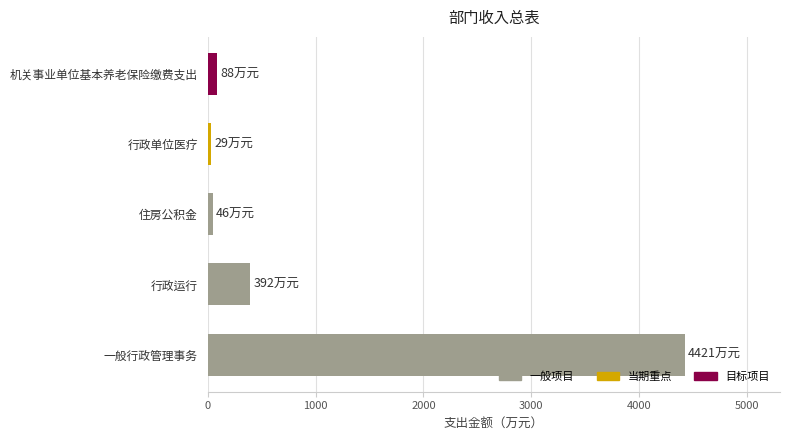

Where is the data nearest to the value 2225?

行政运行